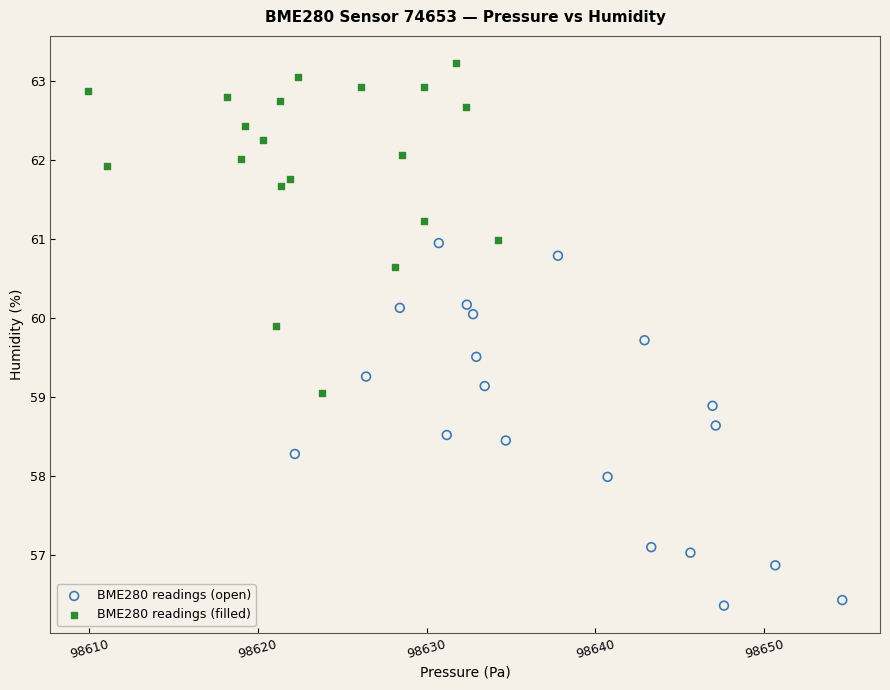

Which series contains the lowest Y value?

BME280 readings (open)